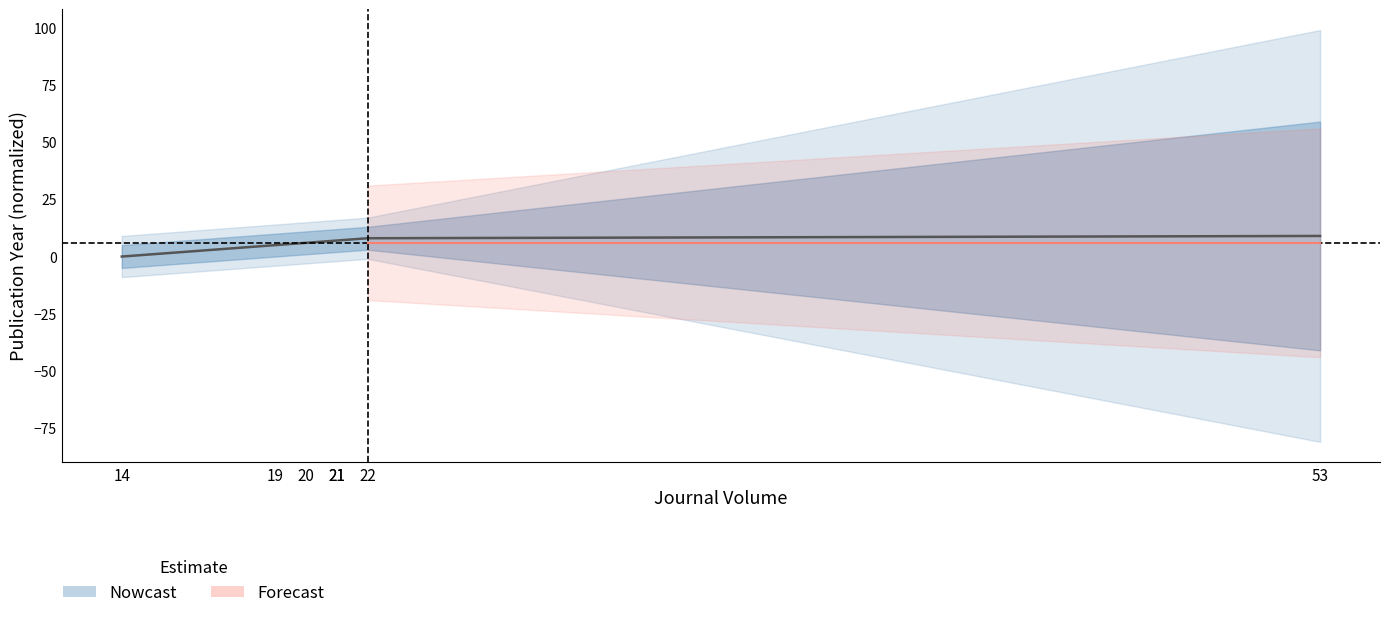

What is the difference between the values at 20 and 14?

6